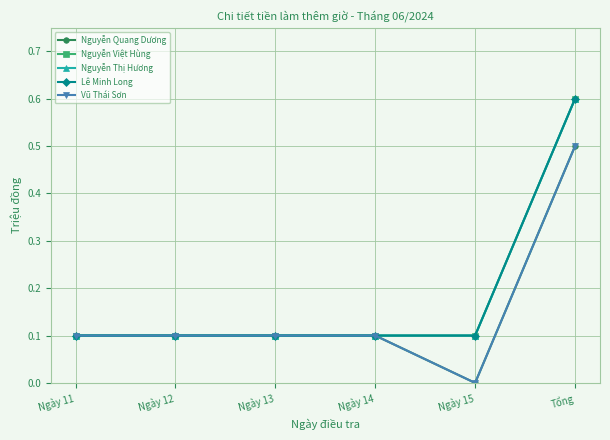

What is the value of the Nguyễn Việt Hùng point at the 2nd from the left?

0.1